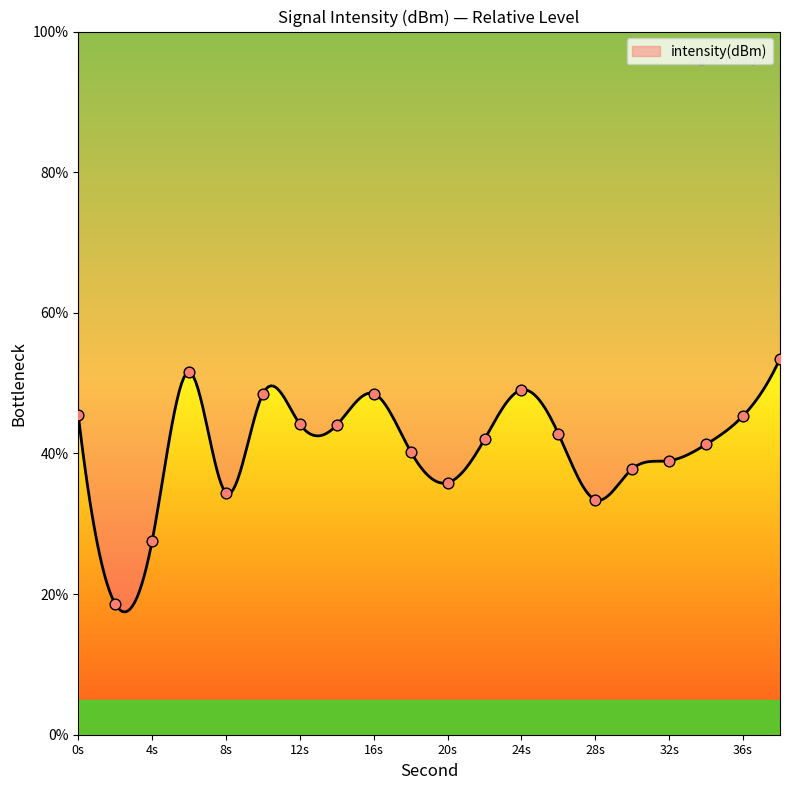

What is the change in value from 8s to 24s?

+14.6